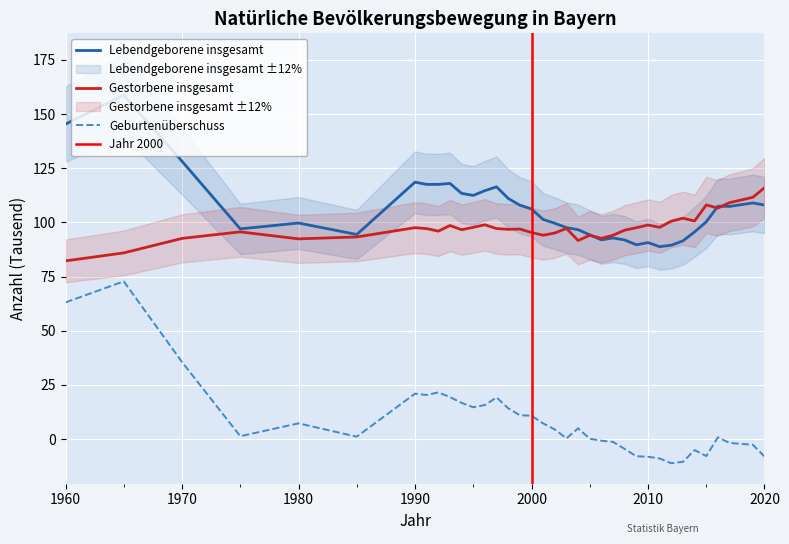

What is the lowest value of the Geburtenüberschuss series?

-11.1